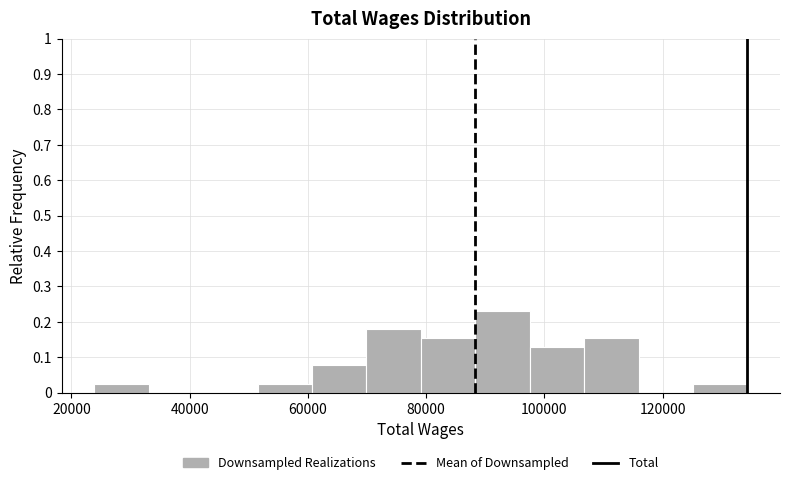

Reading left to right, transcribe this chart: for each bar, give the range it covers on the x-axis and its height. Neither the bar edges nor the heights are printed on the chart, so give them approximately, as read against the axes.

24000 to 34000: 0.03
34000 to 42000: 0
42000 to 52000: 0
52000 to 60000: 0.03
60000 to 70000: 0.08
70000 to 80000: 0.18
80000 to 88000: 0.15
88000 to 98000: 0.23
98000 to 106000: 0.13
106000 to 116000: 0.15
116000 to 126000: 0
126000 to 134000: 0.03